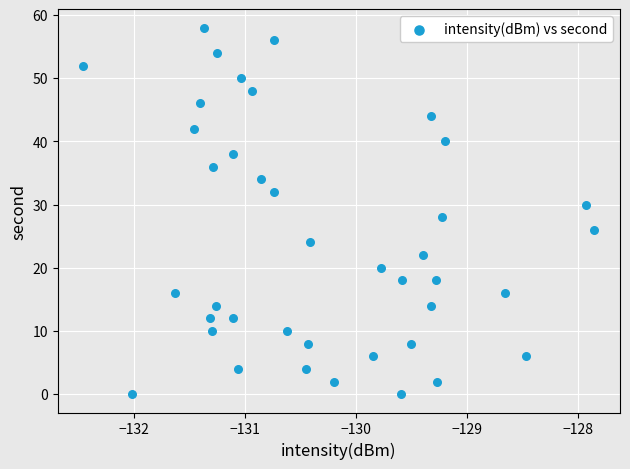

What is the range of Y values (max minus min)?

58